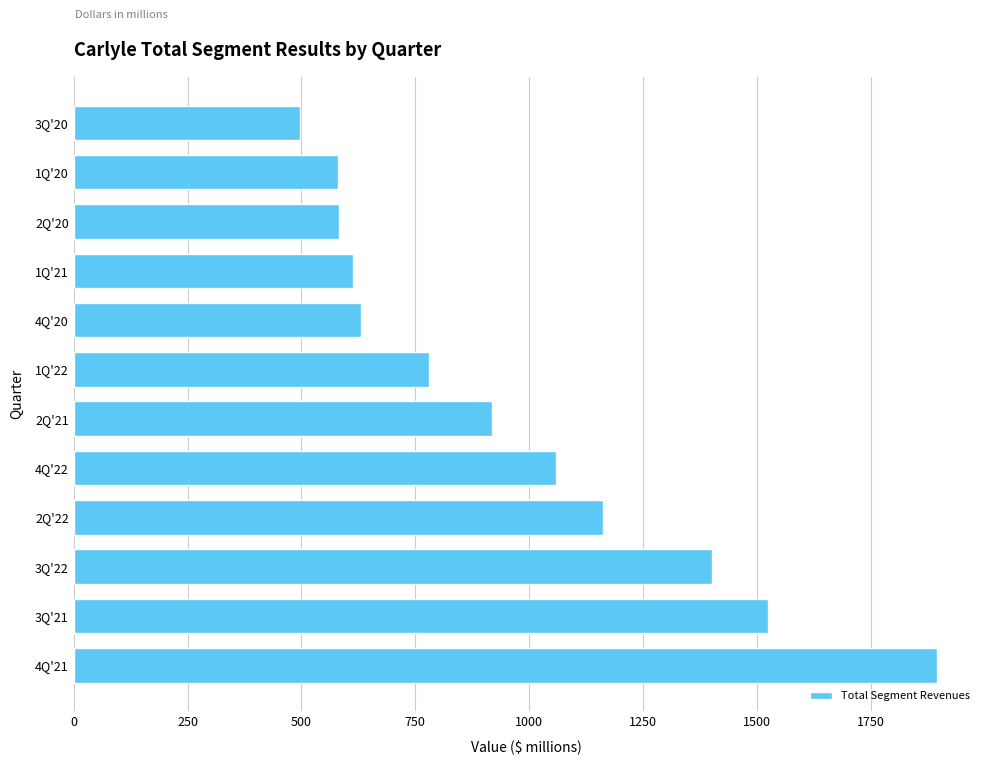

What is the ratio of the value at 2Q'20 to the value at 4Q'21?

0.3